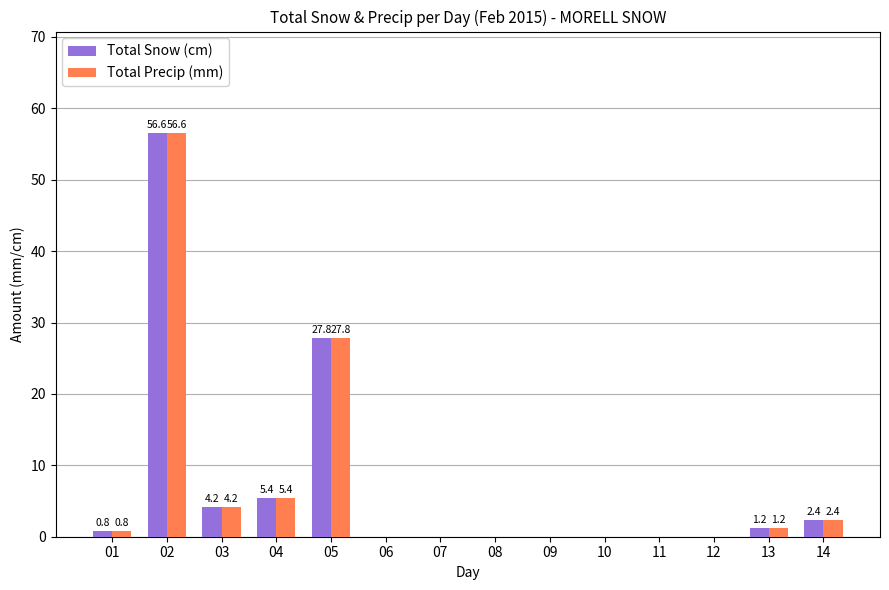

At which label does Total Precip (mm) reach its peak?

02